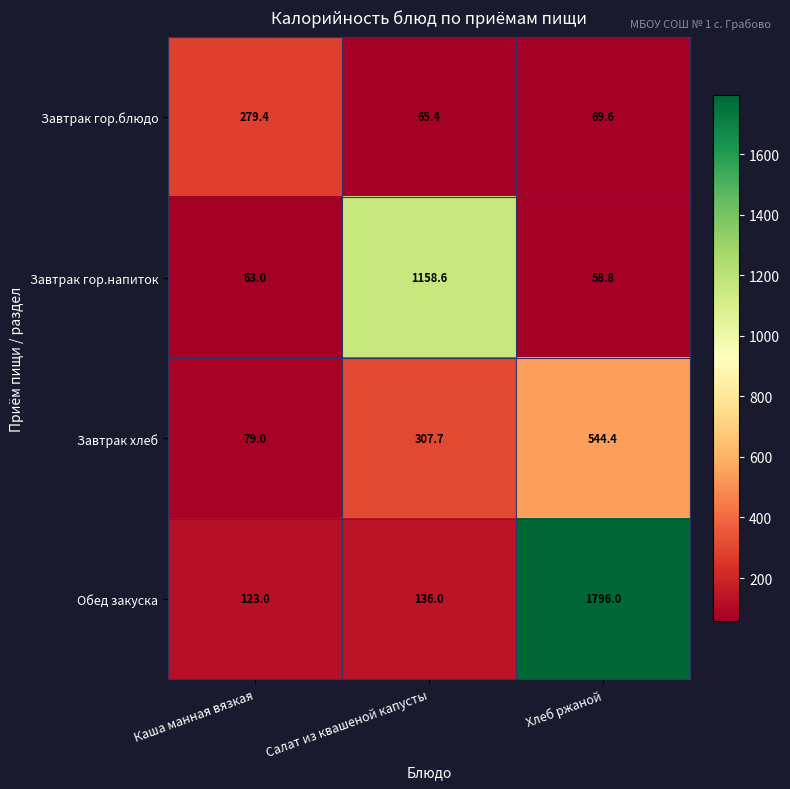

How many distinct data groups are displayed?

4